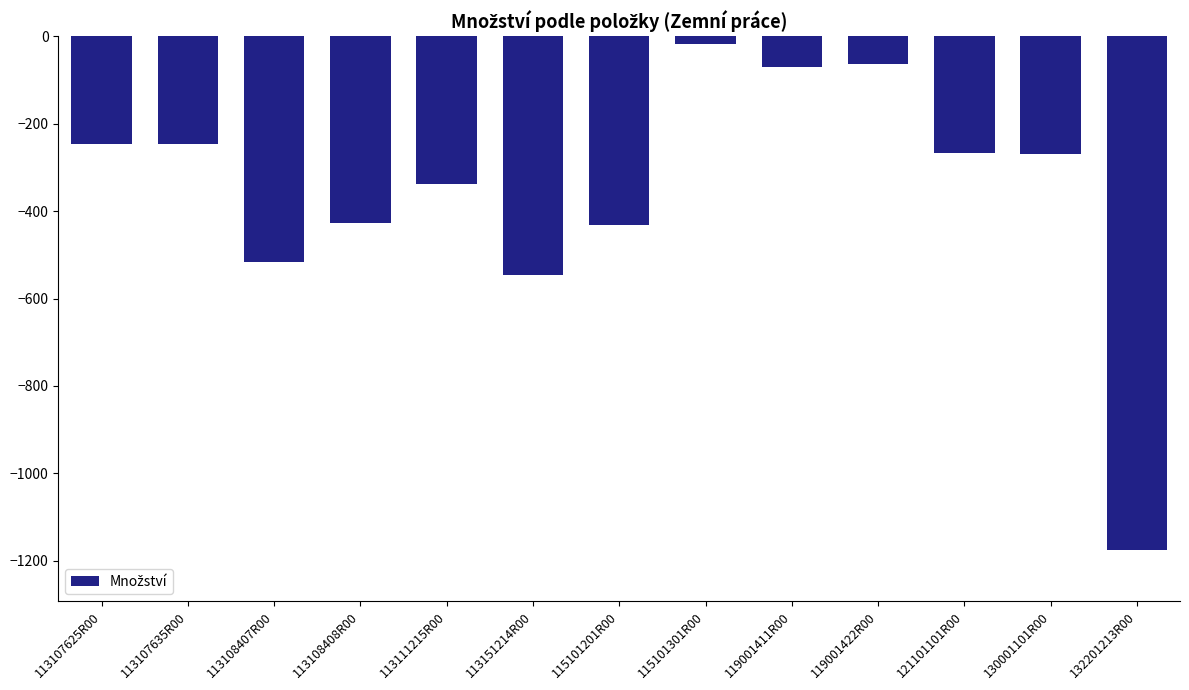

Between 113107625R00 and 115101301R00, which is larger?

115101301R00